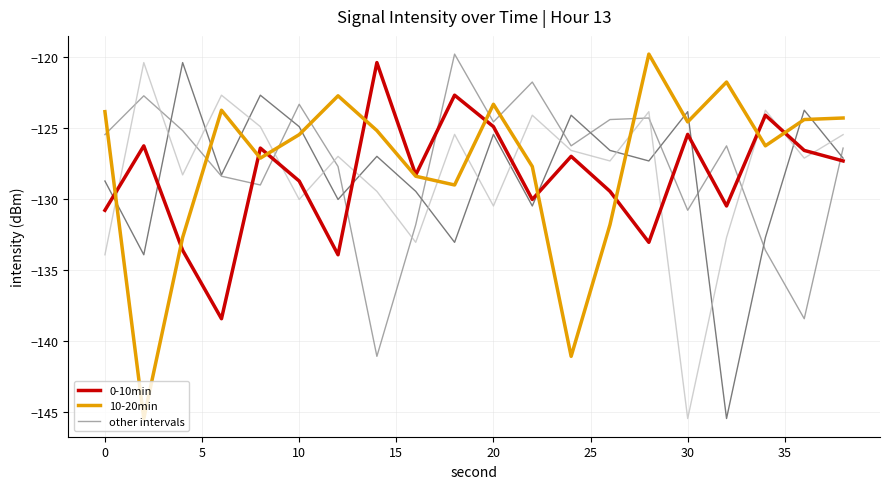

What is the smallest value displayed?

-145.5